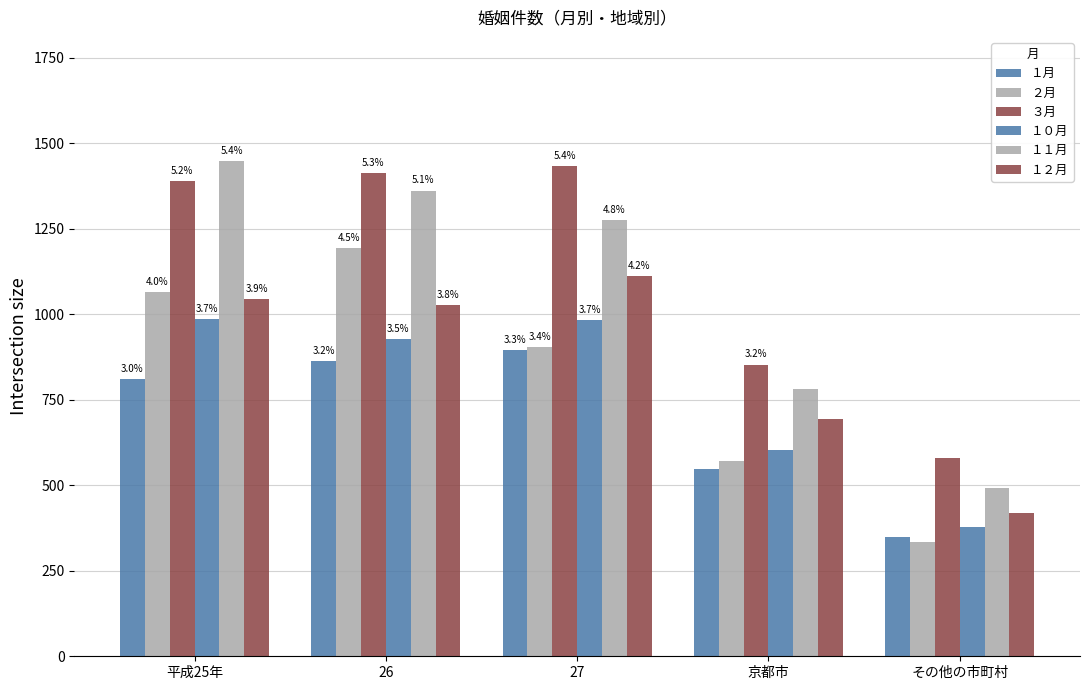

What position from the right is 平成25年?

5